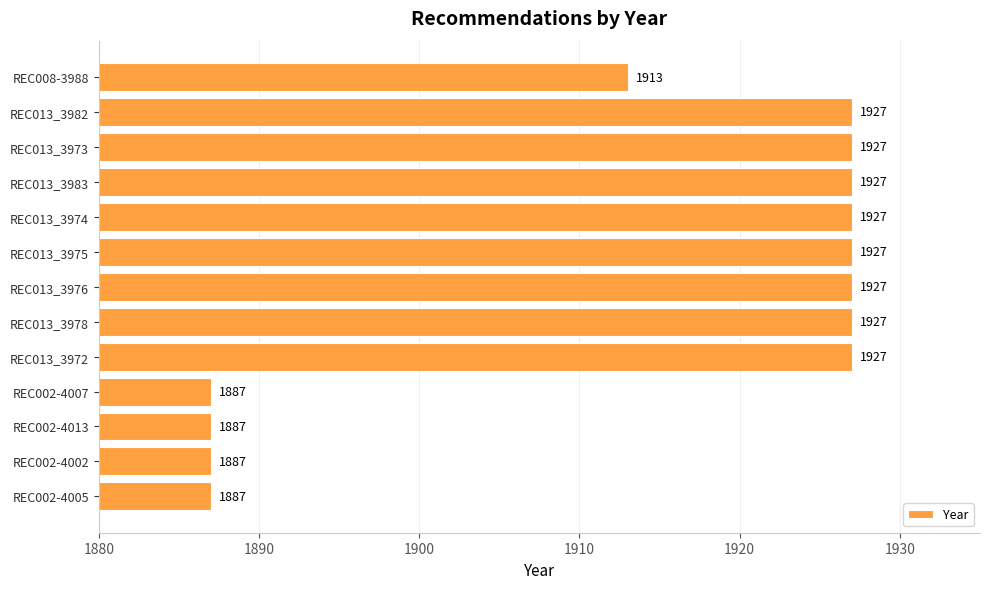

What is the difference between the maximum and minimum values?

40